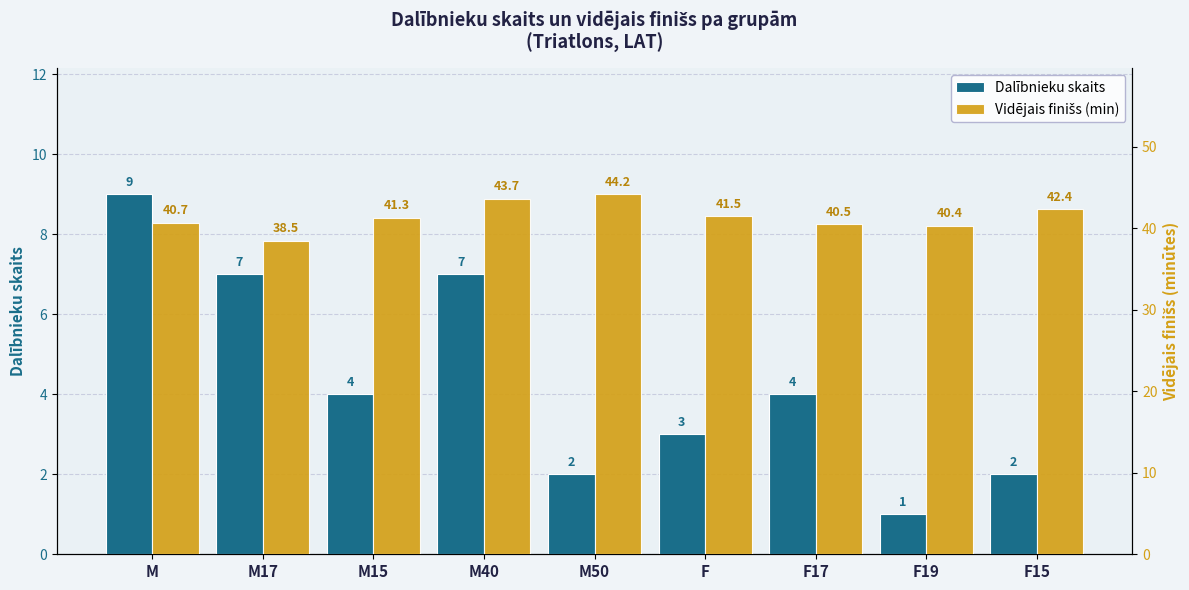

What is the difference between the maximum and minimum values in the Vidējais finišs (min) series?

5.7